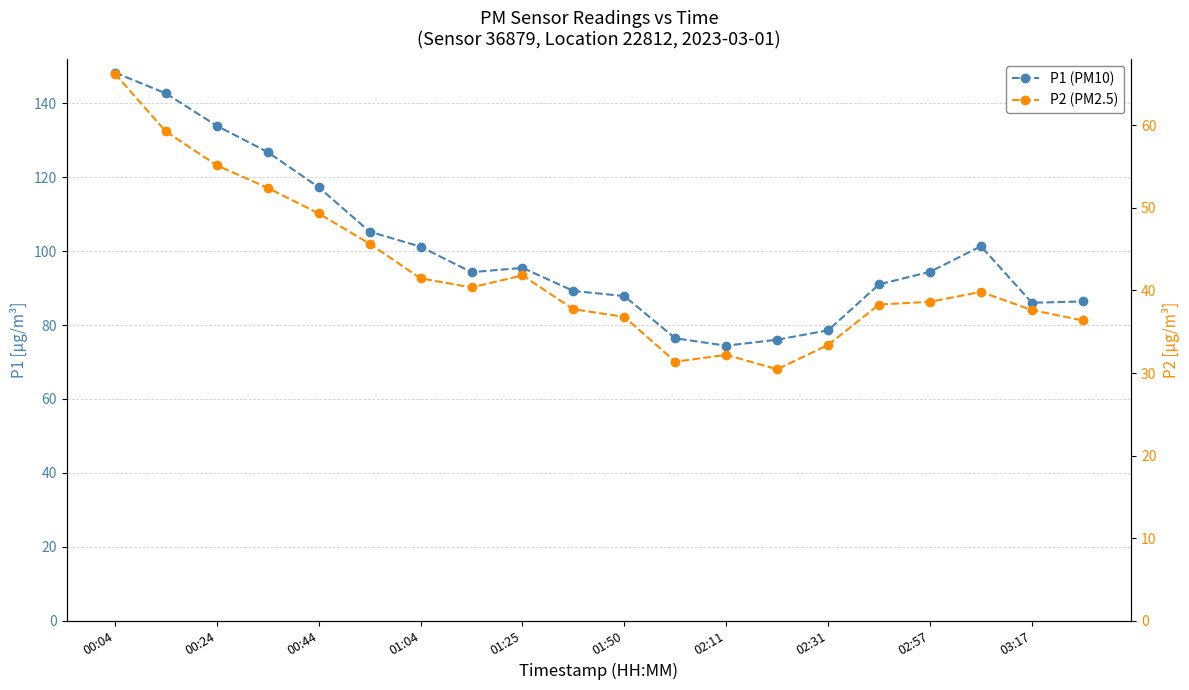

Reading right to left, transcribe all the data shown in this chart.

P1 (PM10): 86.4	86.0	101.3	94.4	91.0	78.6	76.0	74.4	76.4	87.8	89.2	95.5	94.3	101.2	105.3	117.3	126.8	133.9	142.7	148.3
P2 (PM2.5): 36.4	37.6	39.8	38.6	38.3	33.4	30.4	32.2	31.4	36.8	37.7	41.8	40.4	41.5	45.7	49.3	52.4	55.2	59.3	66.3